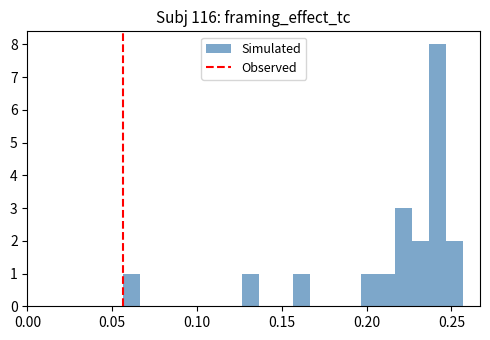

Read against the x-axis, roughly where is the centre of the tallest bar?

0.240